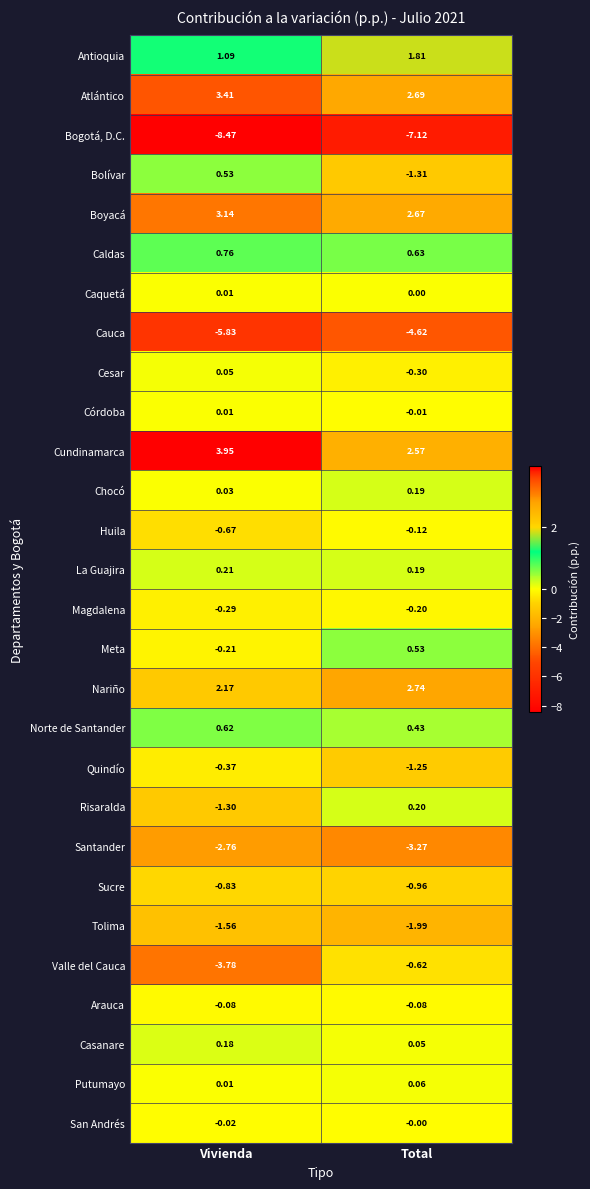

How many series are shown in this chart?

28